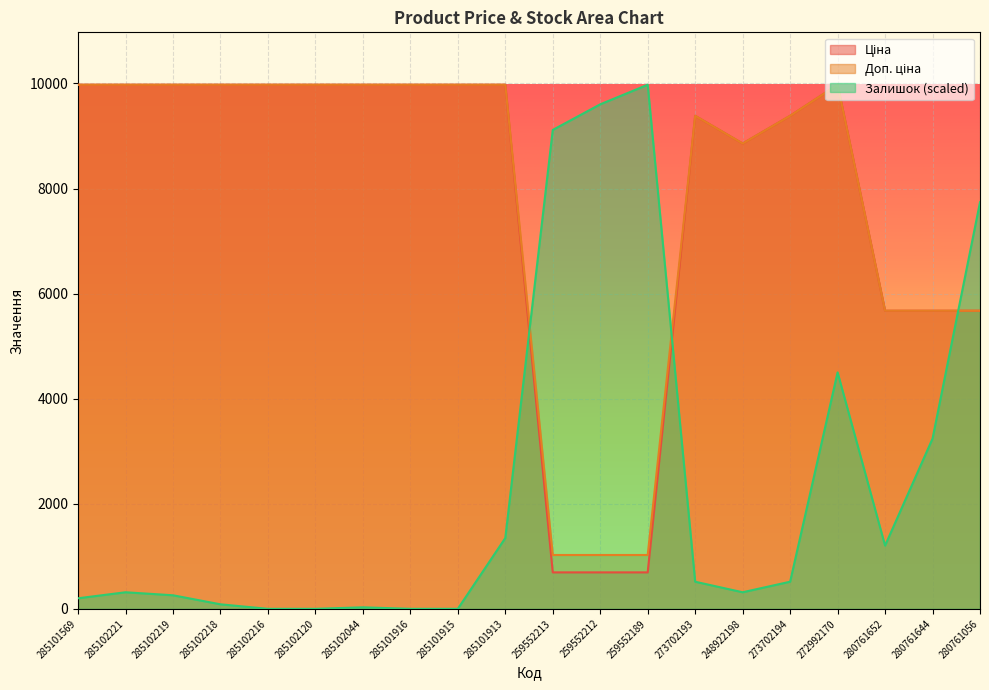

Reading left to right, list all the values displayed in this chart.

Ціна: 9975.0	9975.0	9975.0	9975.0	9975.0	9975.0	9975.0	9975.0	9975.0	9975.0	693.7	693.7	693.7	9384.0	8856.7	9384.0	9975.0	5673.8	5673.8	5673.8
Доп. ціна: 9975.0	9975.0	9975.0	9975.0	9975.0	9975.0	9975.0	9975.0	9975.0	9975.0	1024.6	1024.6	1024.6	9384.0	8856.7	9384.0	9975.0	5673.8	5673.8	5673.8
Залишок: 200.6	315.3	258.0	86.0	0.0	0.0	28.7	0.0	0.0	1347.2	9115.1	9602.4	9975.0	515.9	315.3	515.9	4500.2	1203.9	3239.0	7739.2